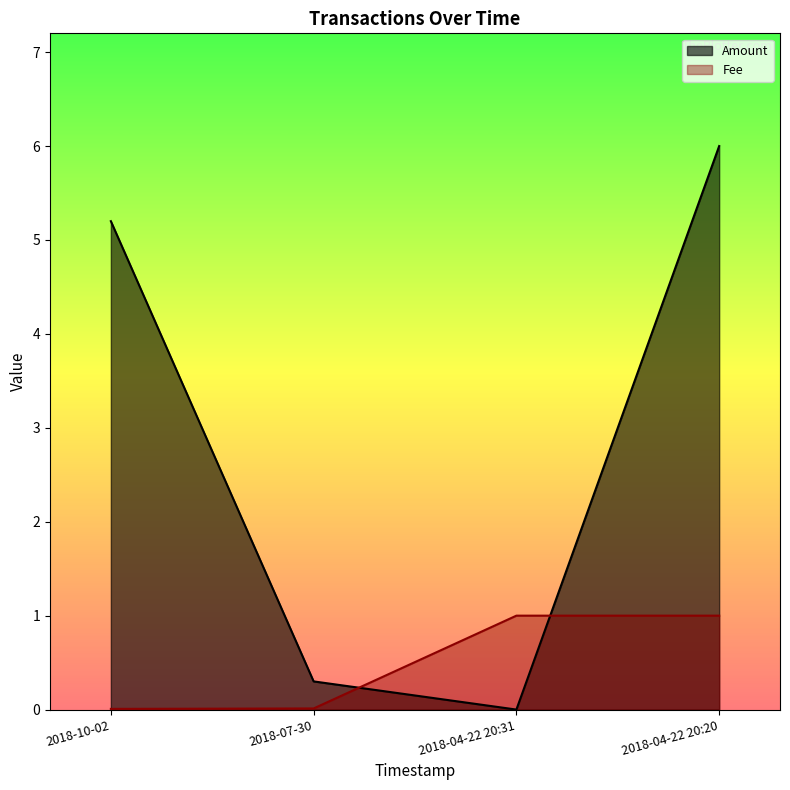

True or false: Fee has a value of 0.0 at 2018-07-30.

True